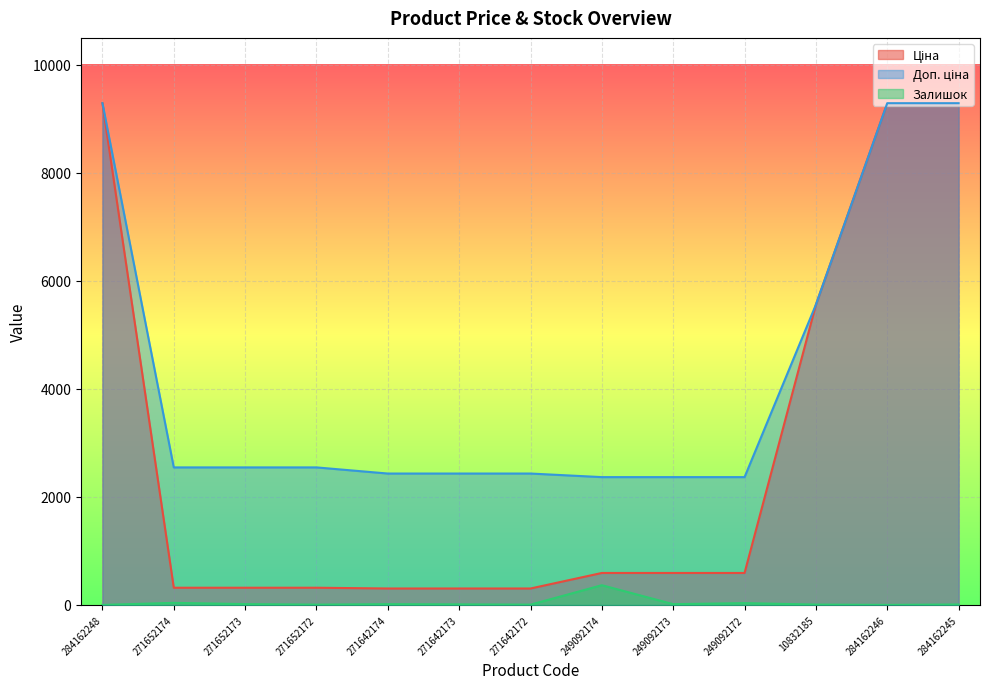

Reading right to left, what are all the values shown in this chart?

Ціна: 9290.5	9290.5	5560.3	591.6	591.6	591.6	304.1	304.1	304.1	318.3	318.3	318.3	9290.5
Доп. ціна: 9290.5	9290.5	5560.3	2366.5	2366.5	2366.5	2432.8	2432.8	2432.8	2546.4	2546.4	2546.4	9290.5
Залишок: 8.0	0.0	6.0	33.0	14.0	365.0	5.0	10.0	14.0	5.0	15.0	38.0	0.0